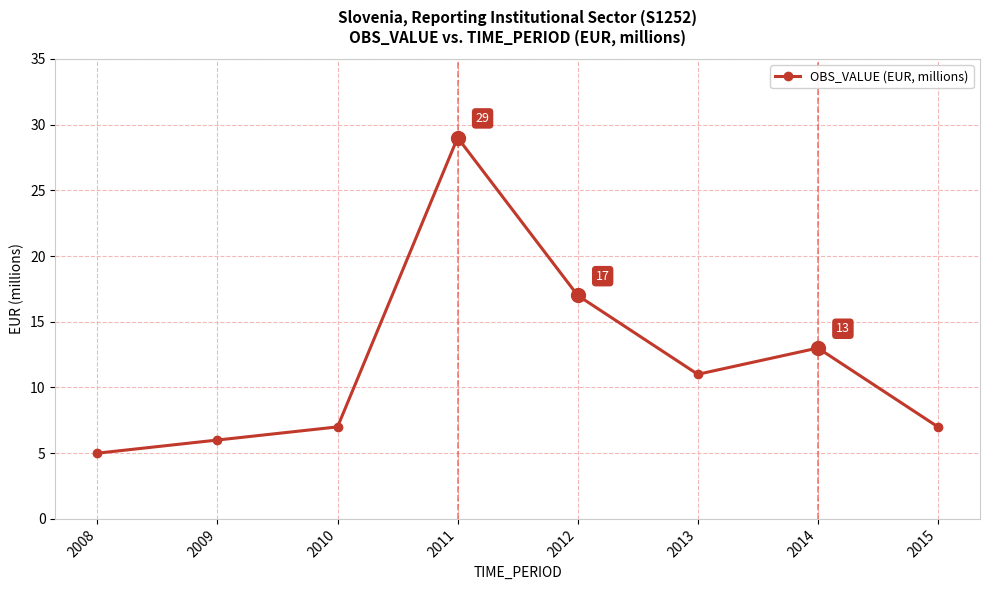

Where does the data first go above 11?

2011